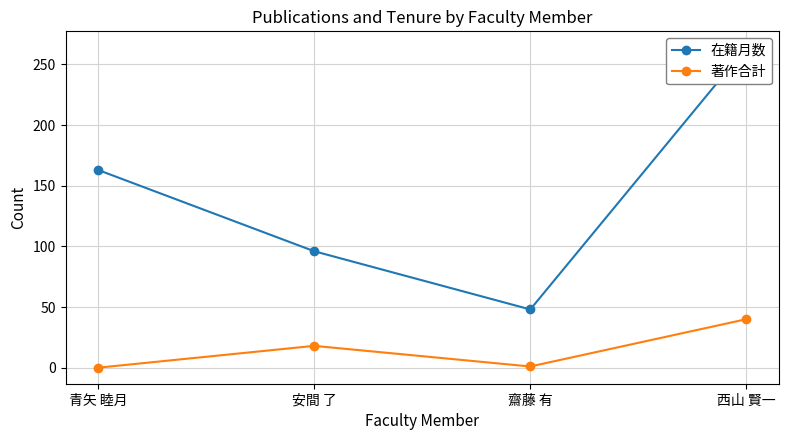

Reading left to right, what are all the values shown in this chart?

在籍月数: 163	96	48	264
著作合計: 0	18	1	40